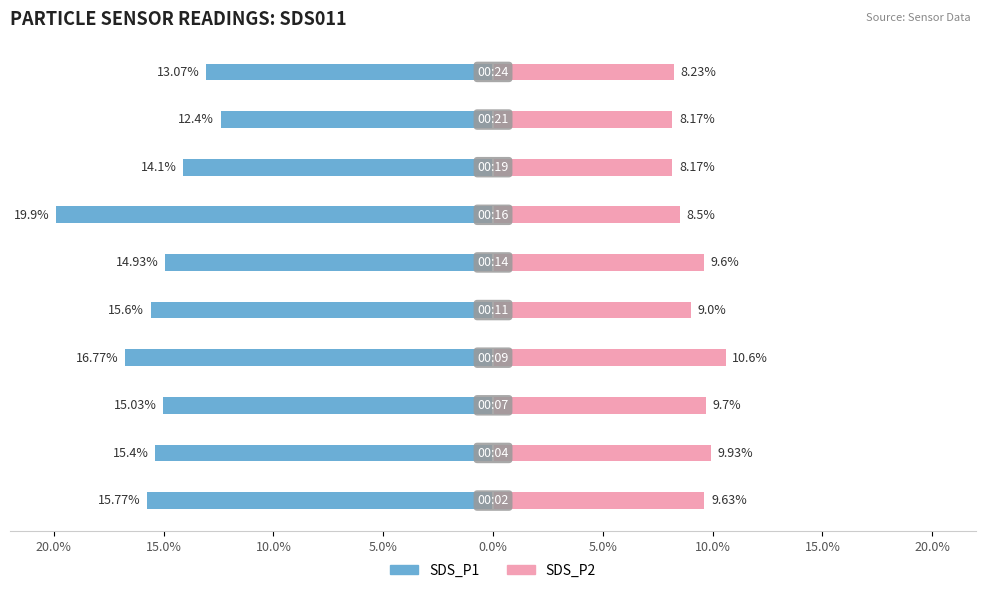

How many bars are there in total?

20